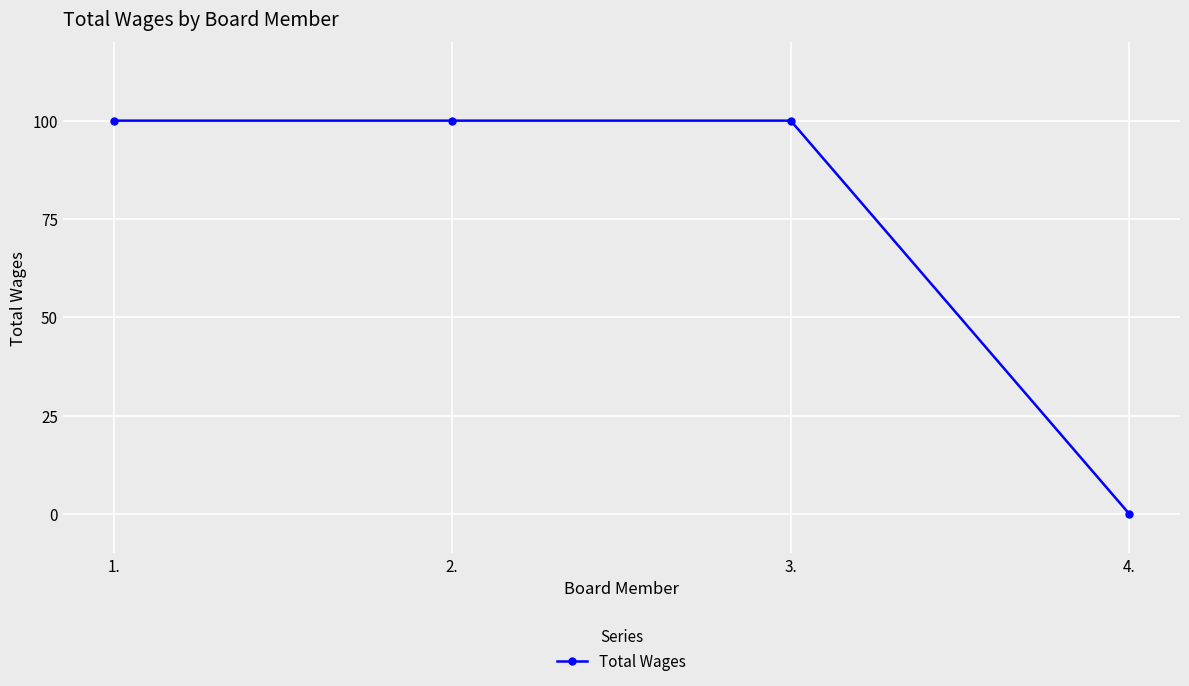

Is it true that the value at 3. is 100?

True